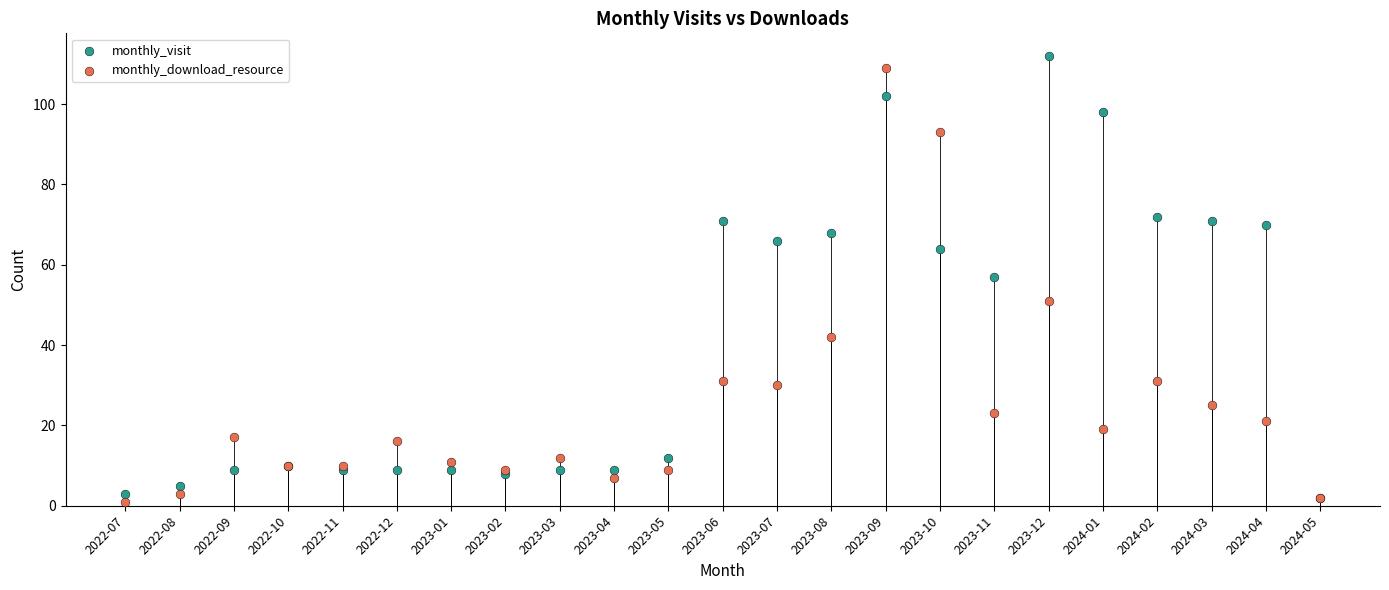

In the monthly_download_resource series, what Y value is closest to 55?

51